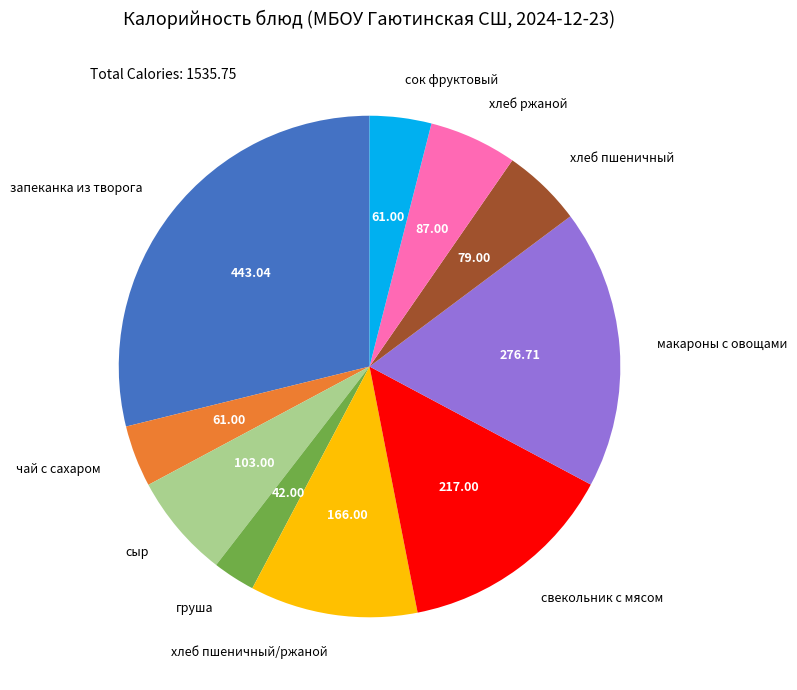

Combined, do хлеб ржаной and сыр account for over 50%?

No